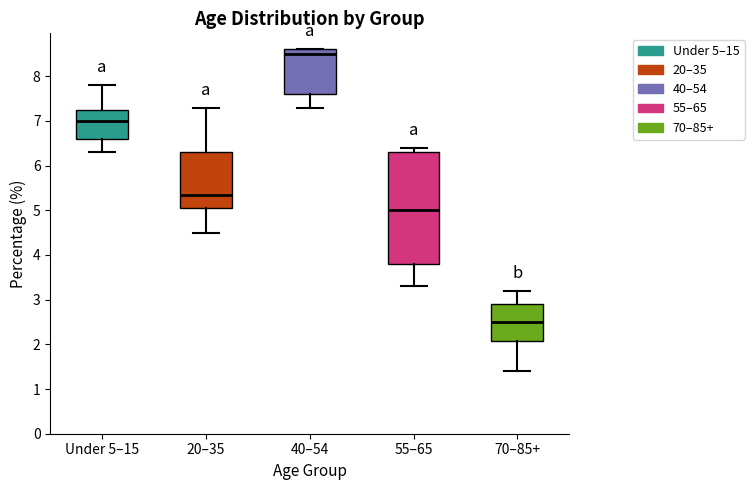

Which box has the highest median line?

40–54